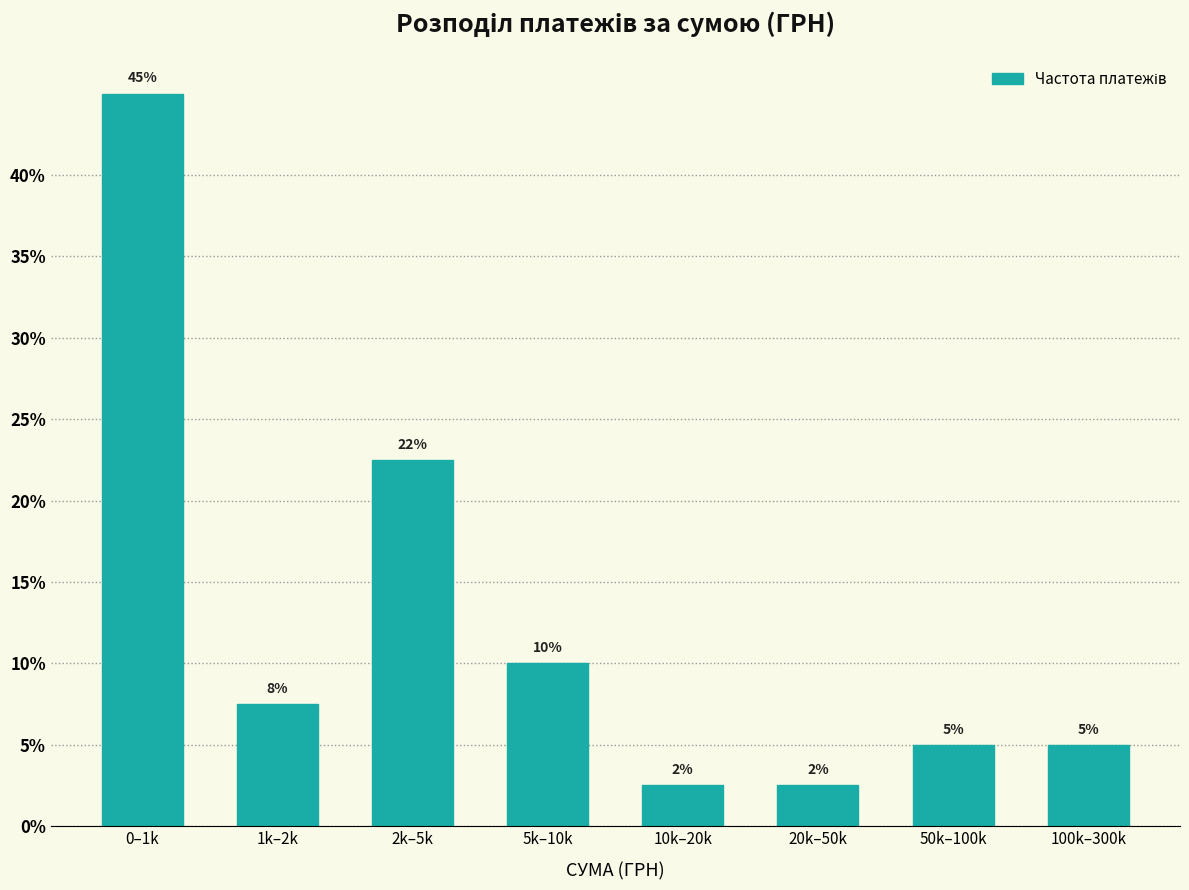

What is the change in value from 0–1k to 50k–100k?

-40.0